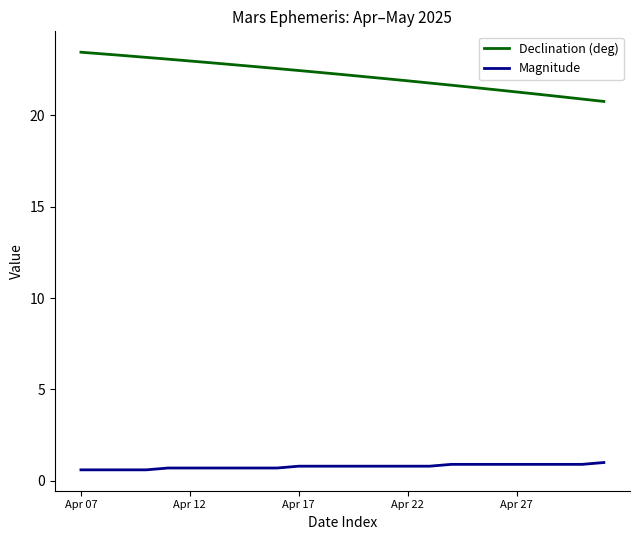

True or false: Magnitude and Declination (deg) cross at least once.

False